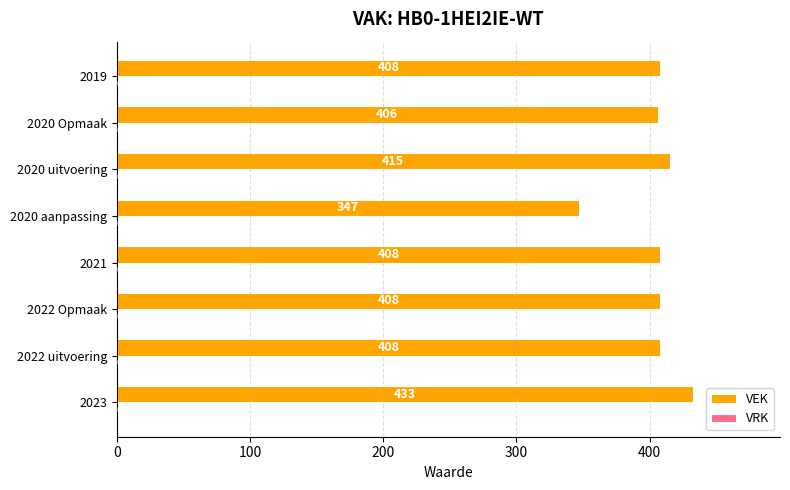

Does the chart contain any negative values?

No